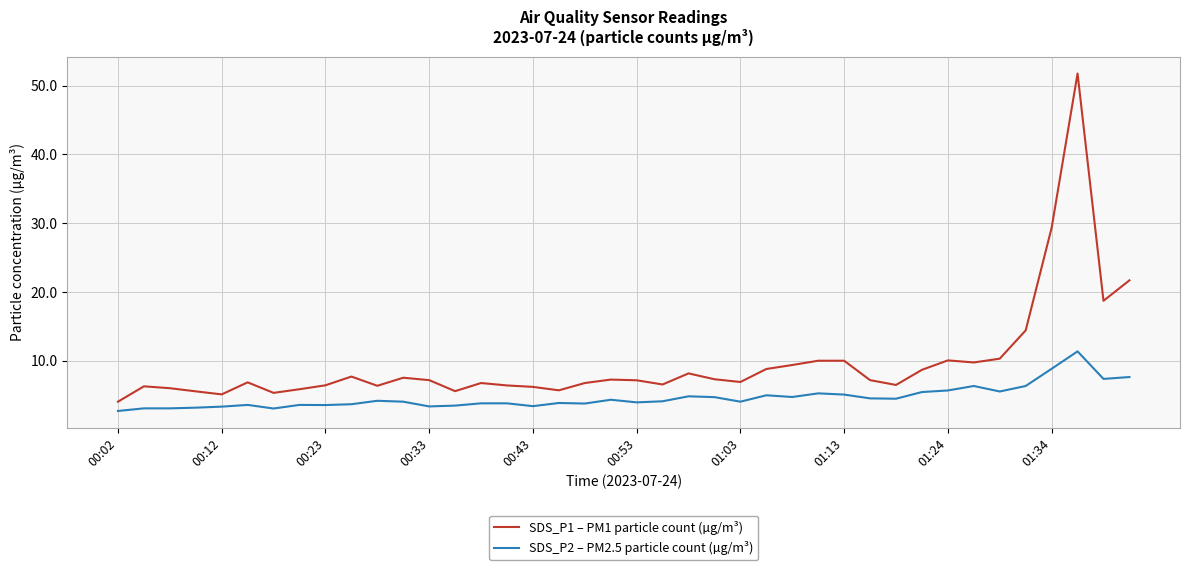

True or false: SDS_P1 – PM1 particle count (µg/m³) and SDS_P2 – PM2.5 particle count (µg/m³) intersect in this chart.

False